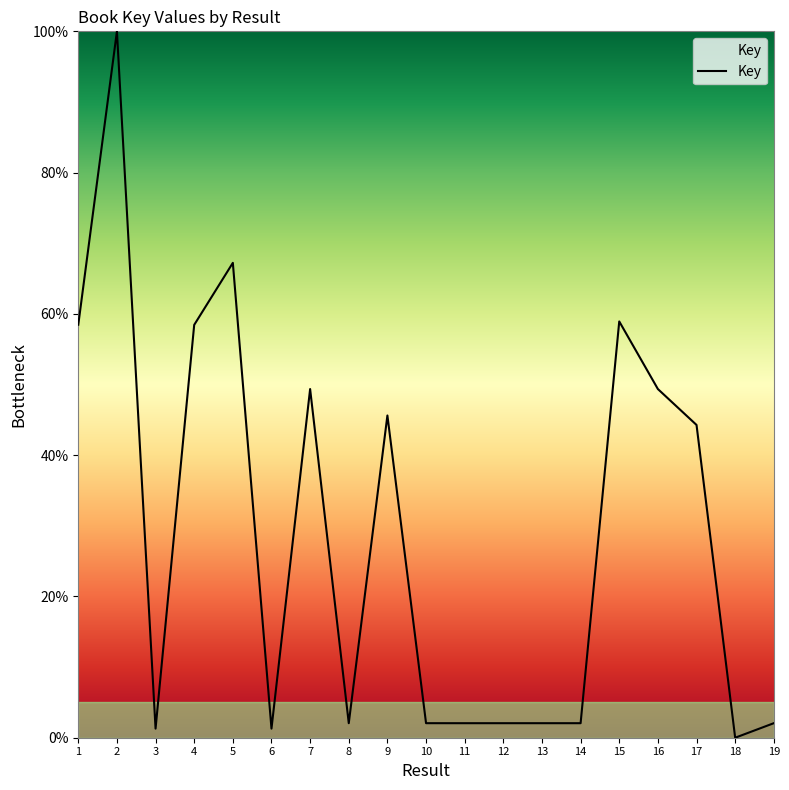

Which has a higher value, 5 or 7?

5